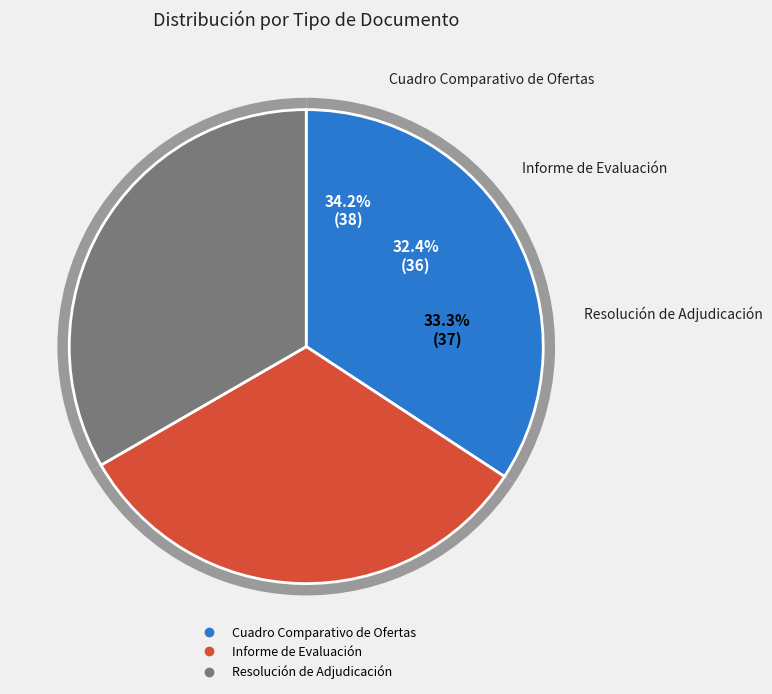

What percentage is the Informe de Evaluación slice, to the nearest percent?

32%